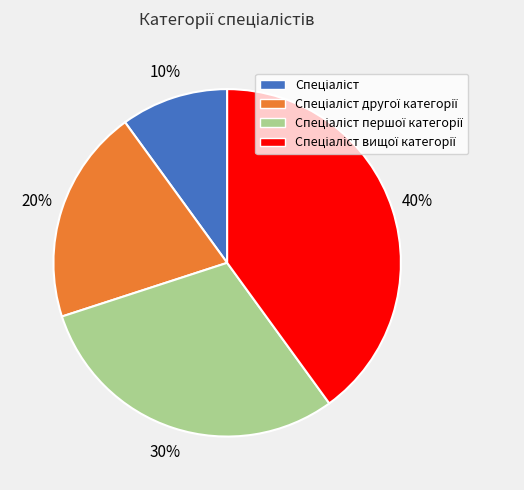

How many segments does this pie chart have?

4